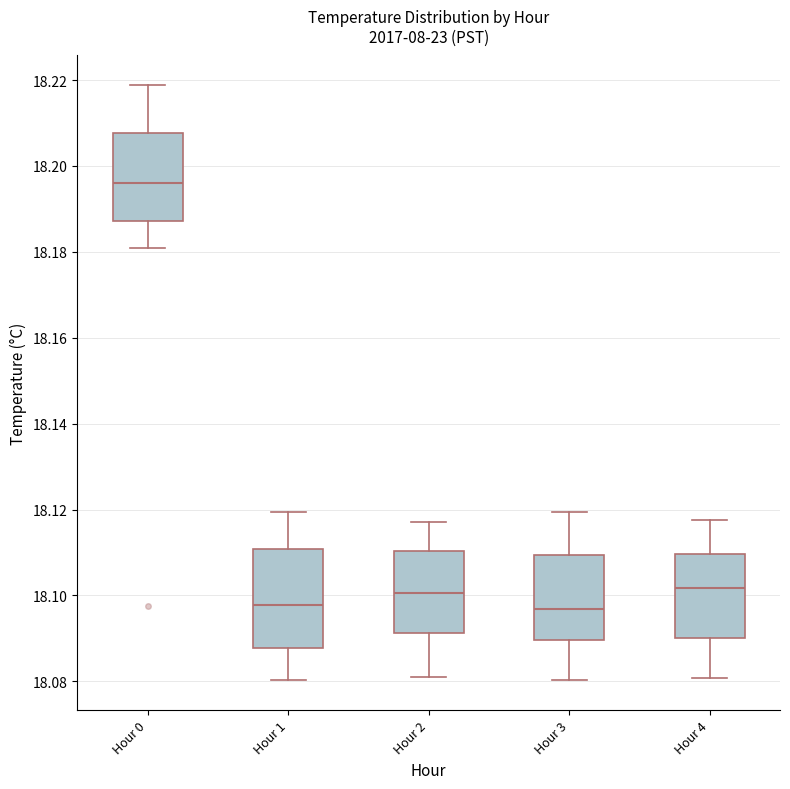

Reading left to right, transcribe this box plot: for each box, give where its median line is, the range the box spans, and where its two whiskers end, as read against the y-axis. The values are not printed on the chart, so give them approximately, as read against the axis.

Hour 0: median 18.196, box 18.188 to 18.208, whiskers 18.180 to 18.218
Hour 1: median 18.098, box 18.088 to 18.110, whiskers 18.080 to 18.120
Hour 2: median 18.100, box 18.092 to 18.110, whiskers 18.082 to 18.118
Hour 3: median 18.096, box 18.090 to 18.110, whiskers 18.080 to 18.120
Hour 4: median 18.102, box 18.090 to 18.110, whiskers 18.080 to 18.118